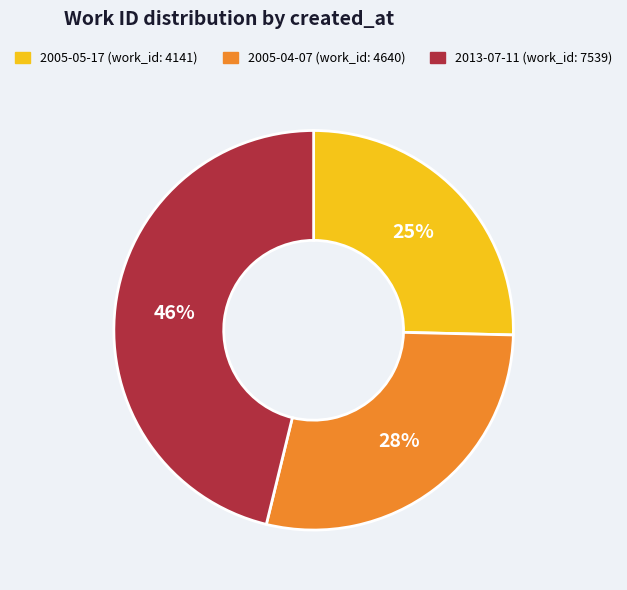

What is the ratio of the value at 2005-04-07 to the value at 2005-05-17?

1.1